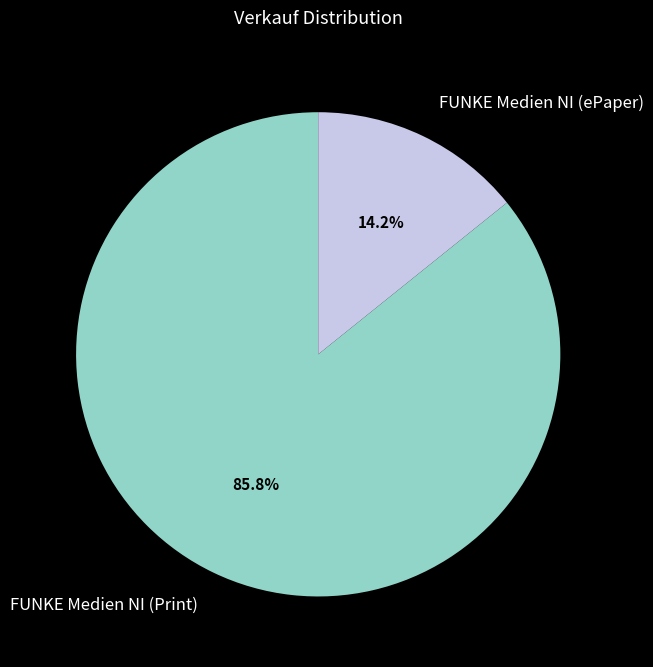

Is the sum of FUNKE Medien NI (Print) and FUNKE Medien NI (ePaper) greater than half?

Yes